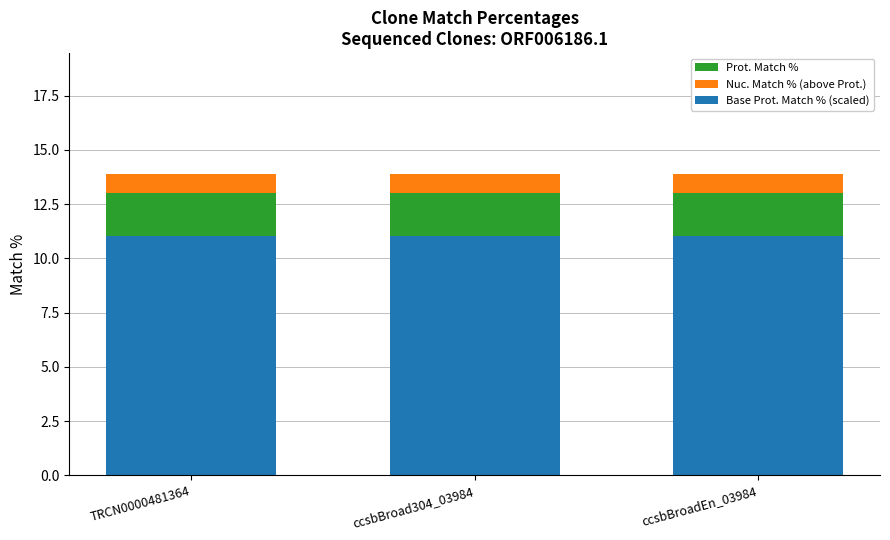

What is the average value of the Base Prot. Match % (scaled) series?

11.0